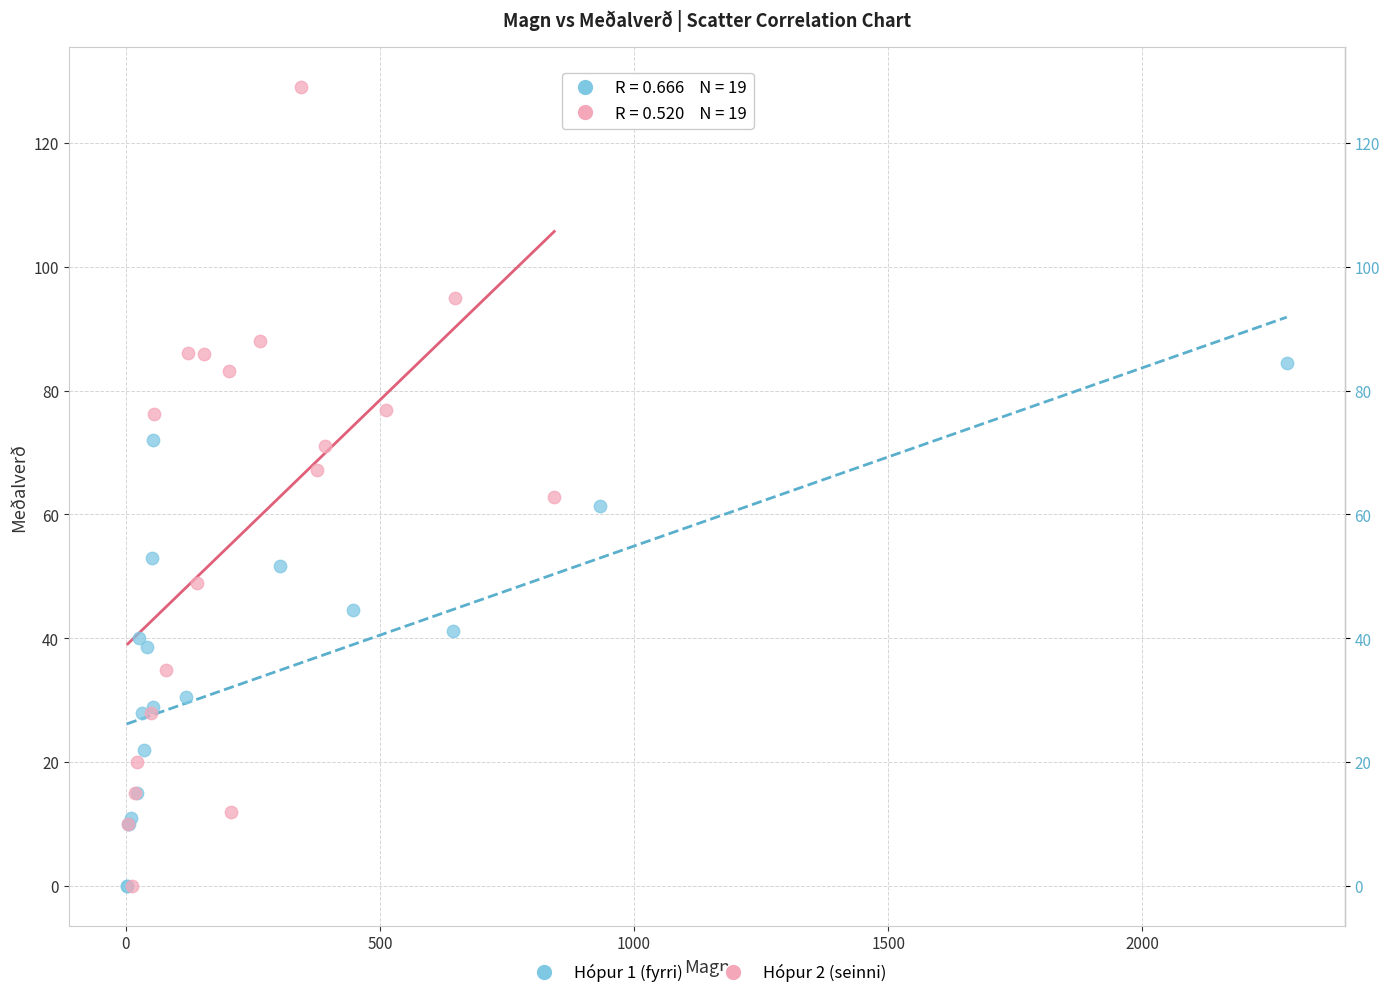

Which series has the largest Y range (max minus min)?

Hópur 2 (seinni)